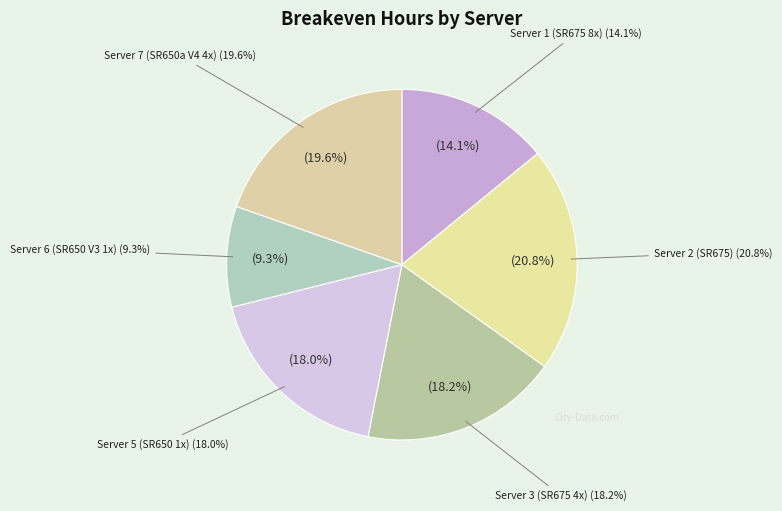

What percentage is the Server 2: ThinkSystem SR675 V3 NVIDIA slice, to the nearest percent?

21%